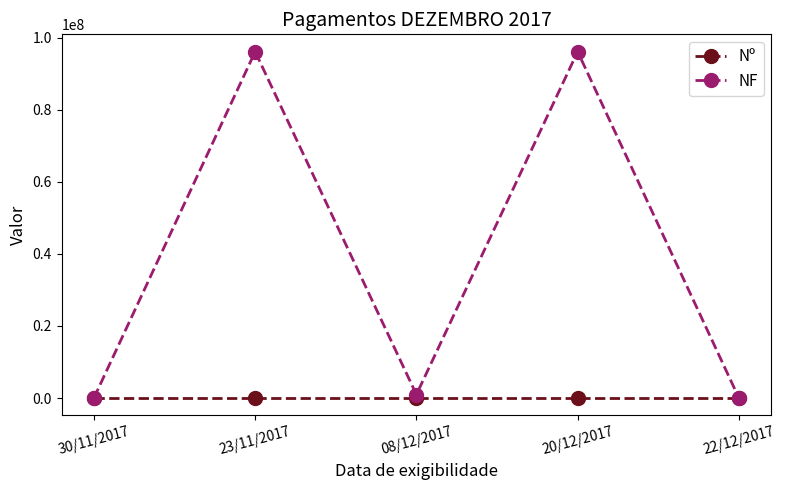

How many interior local valleys does the NF series have?

1